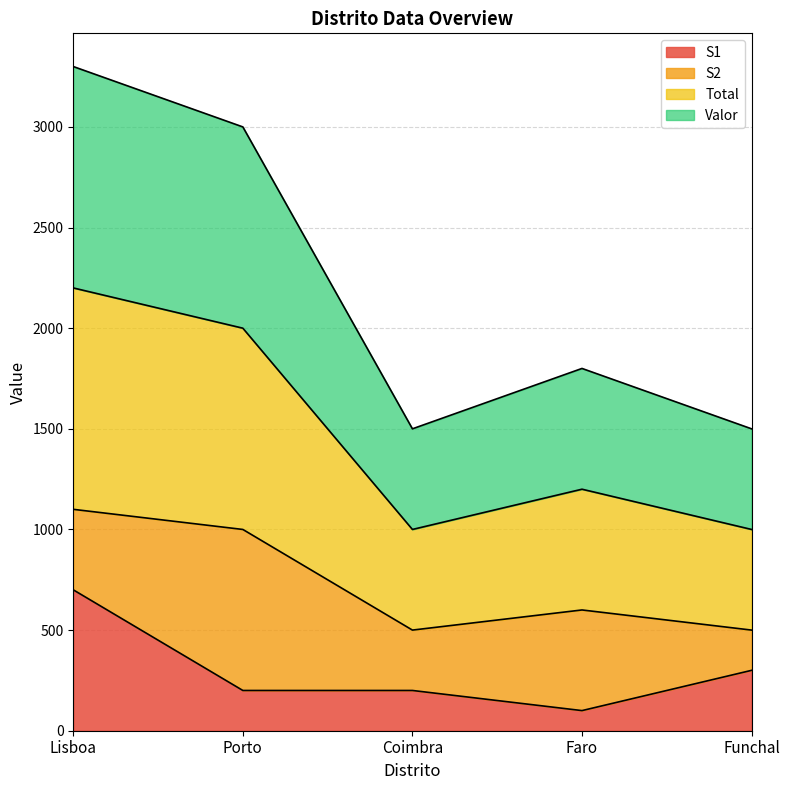

Does the chart have visible grid lines?

Yes